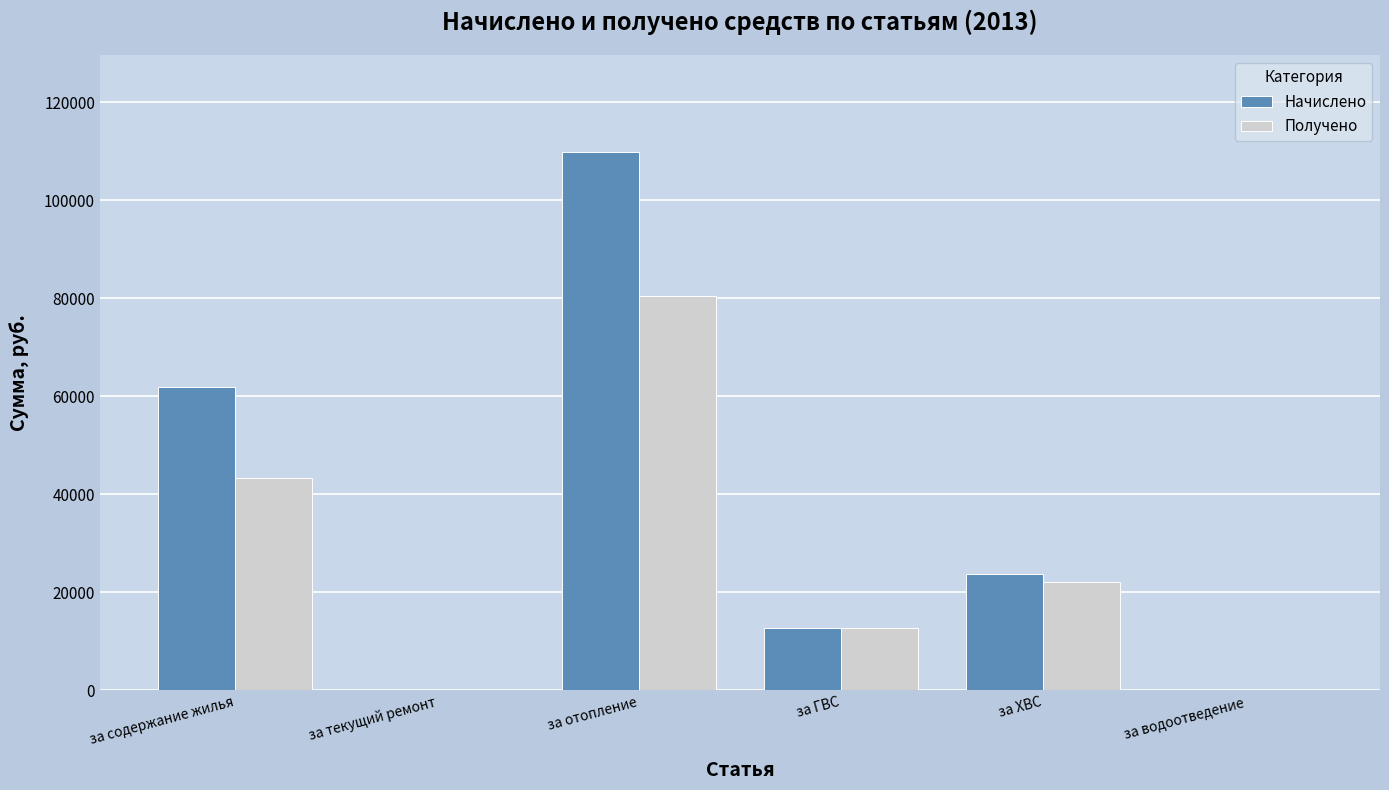

Which label corresponds to the largest value in the chart?

за отопление